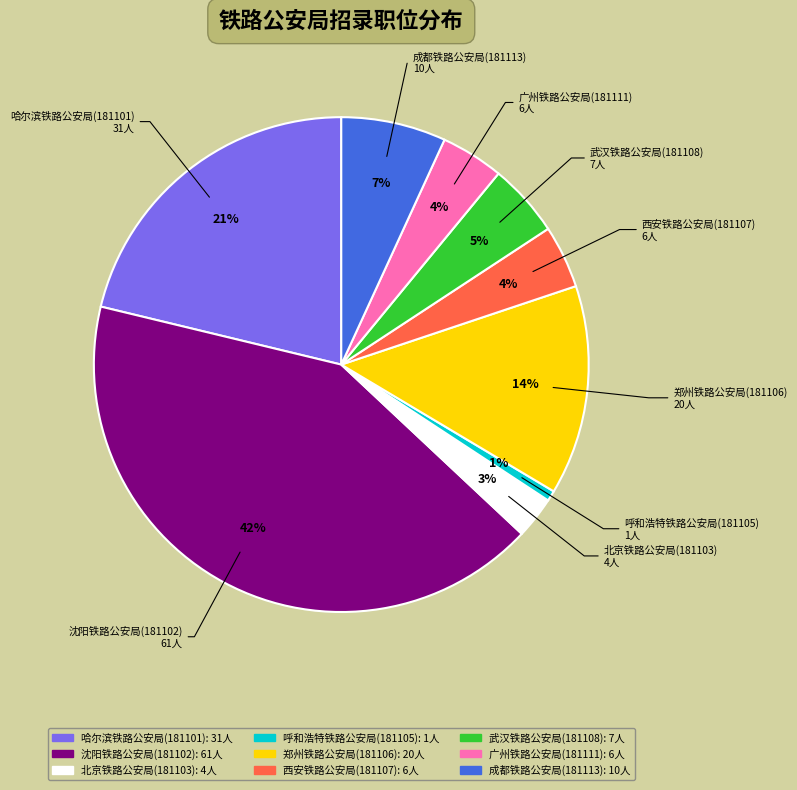

To the nearest percent, what is the difference between the largest and smallest slice percentages?

41%